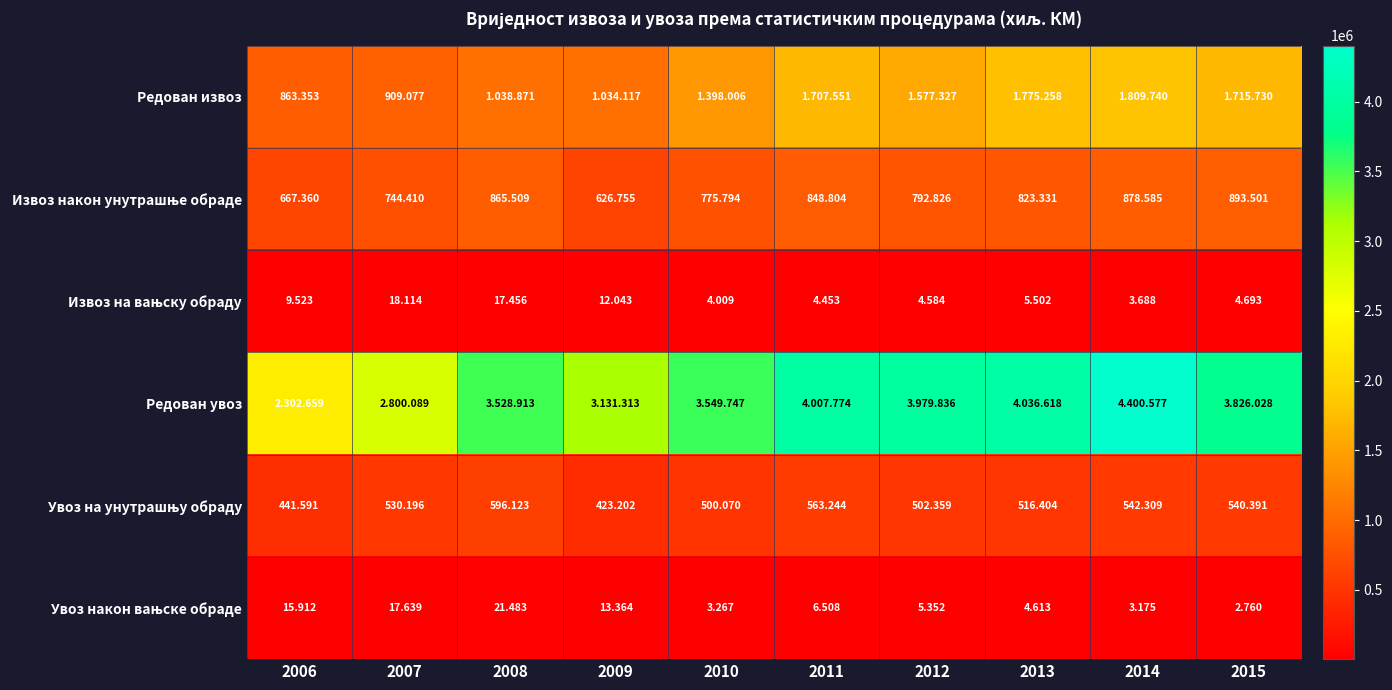

Read the Увоз након вањске обраде value at 2013, to the nearest 50.

4600